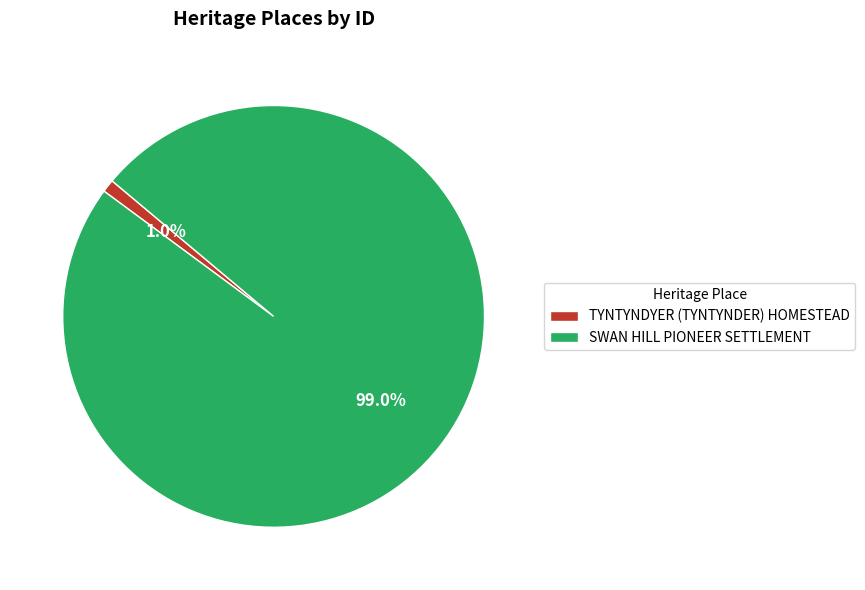

To the nearest percent, what is the average slice percentage?

50%